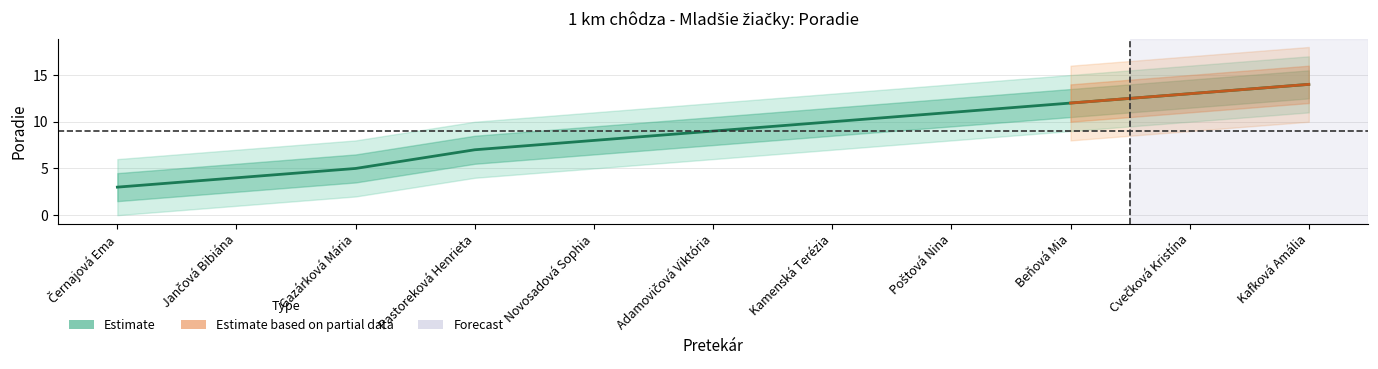

True or false: the data has more than 1 interior local peaks.

False